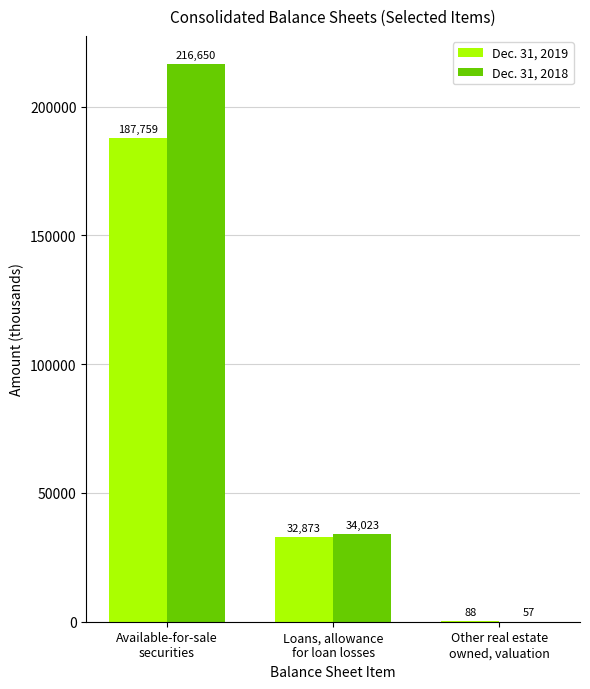

Which series has the largest total across all categories?

Dec. 31, 2018